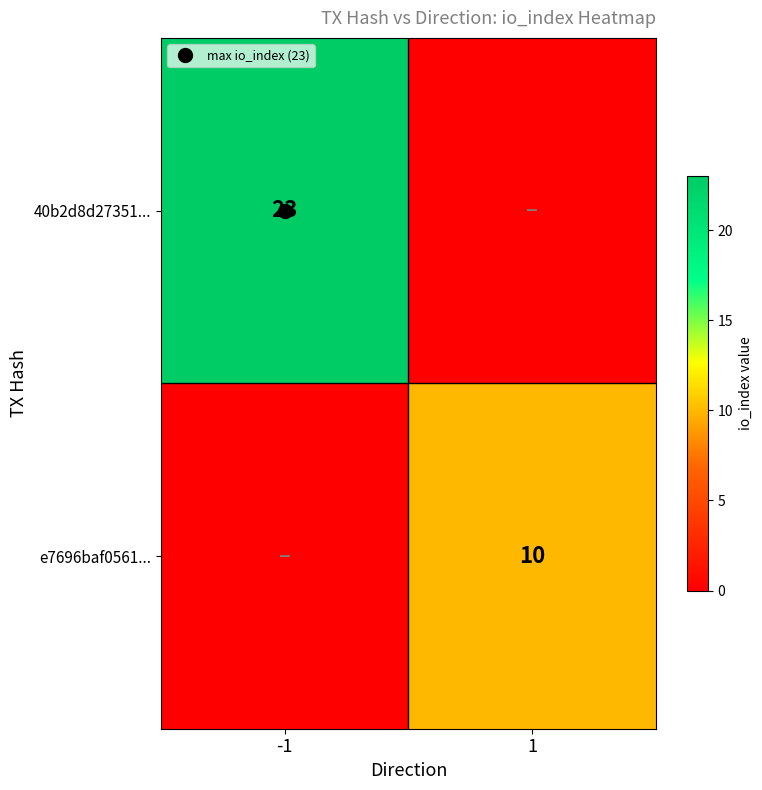

What is the difference between the maximum and minimum values in the e7696baf0561... series?

10